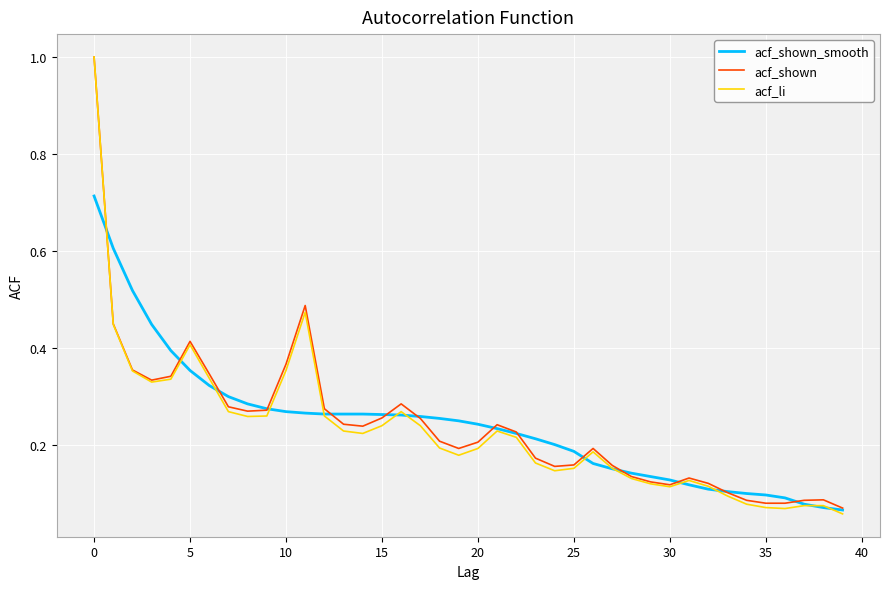

What is the greatest value displayed?

1.0